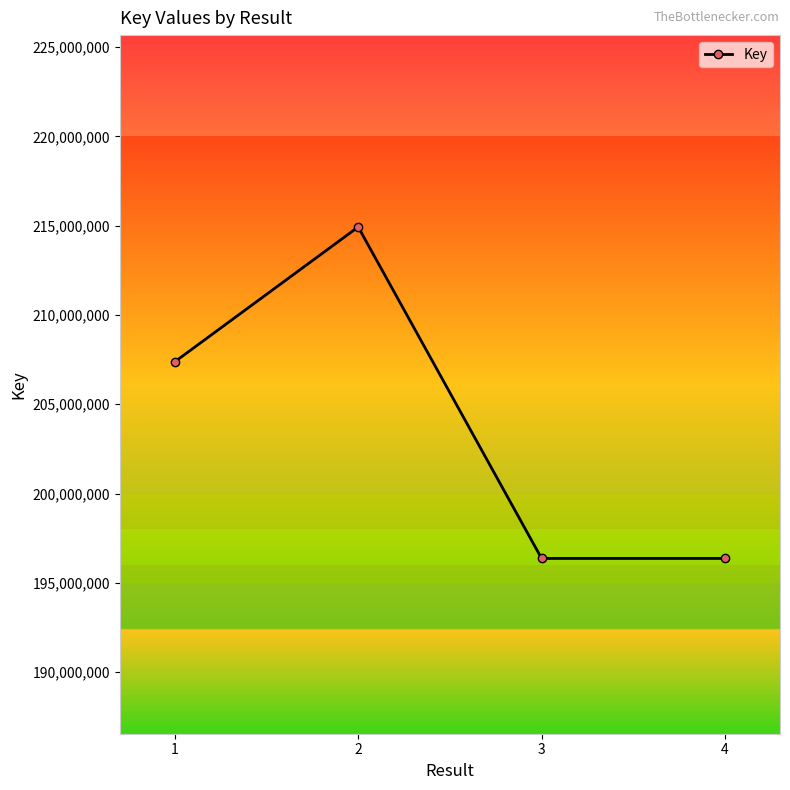

True or false: the data shows 307522096 at 3.

False